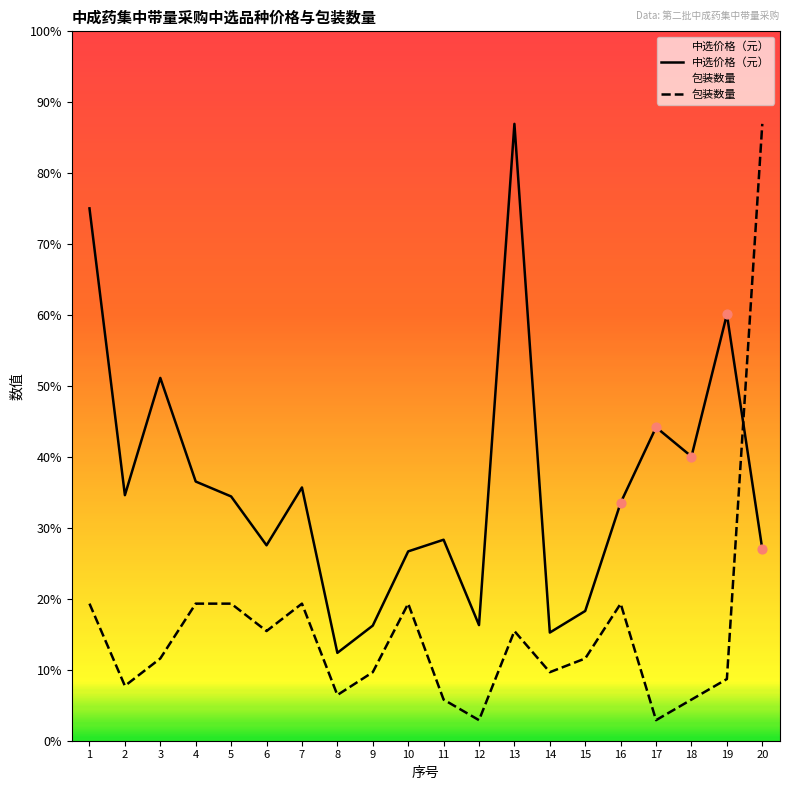

Which series contains the lowest Y value?

包装数量